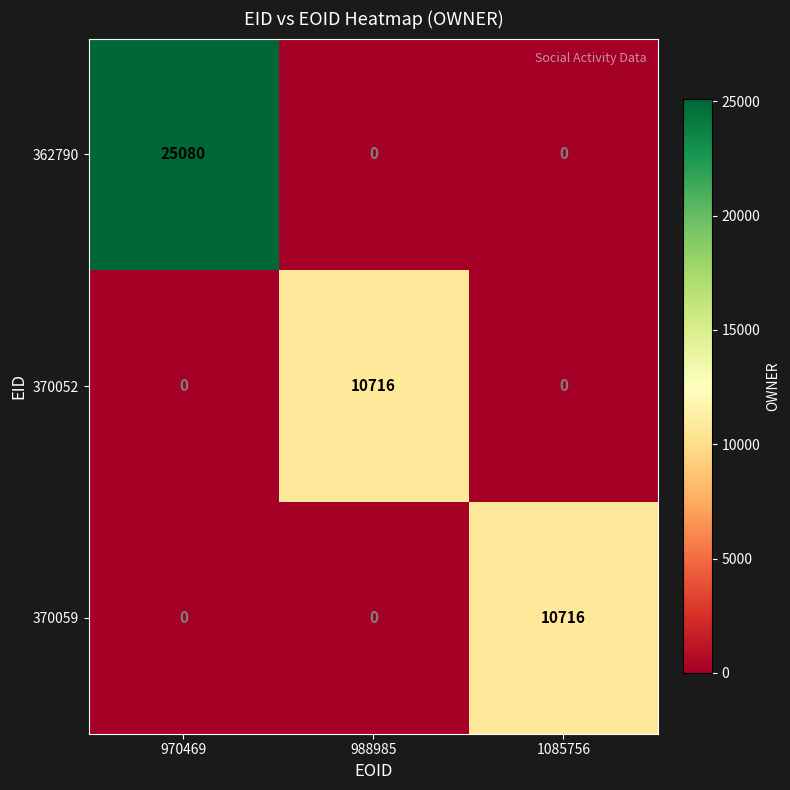

Is the value of 362790 at 970469 greater than the value of 370059 at 1085756?

Yes